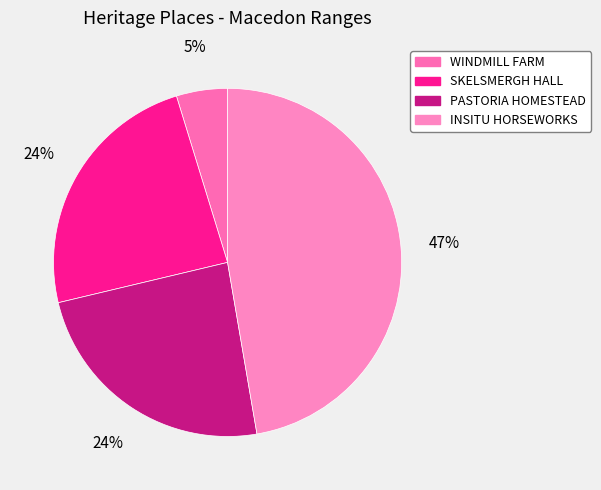

To the nearest percent, what is the combined percentage of INSITU HORSEWORKS and PASTORIA HOMESTEAD?

71%